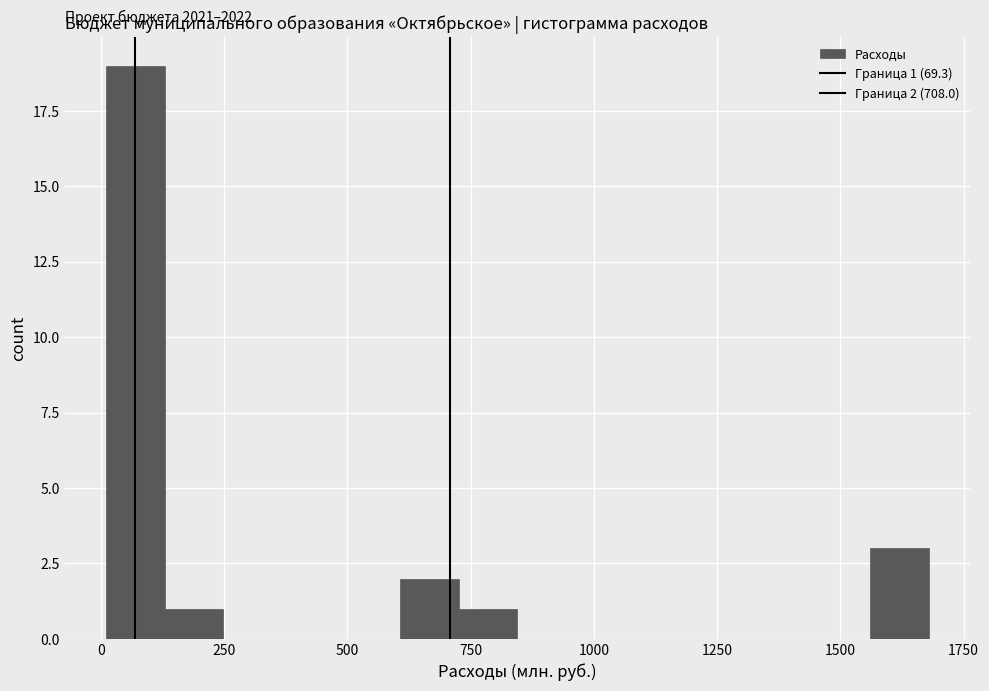

Read against the x-axis, roughly where is the centre of the tallest bar?

50